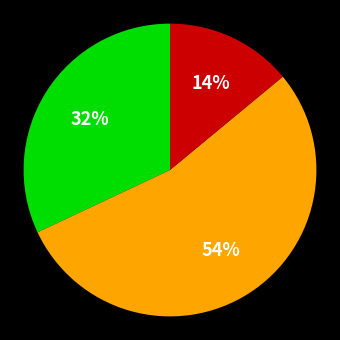

To the nearest percent, what is the average slice percentage?

33%